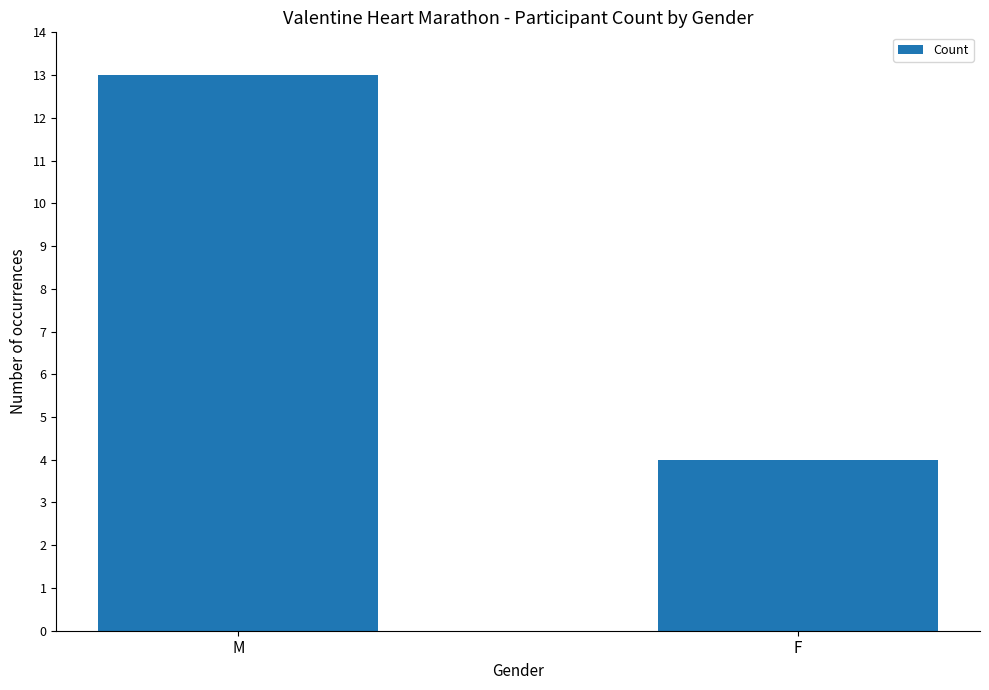

Reading left to right, what are all the values shown in this chart?

13	4